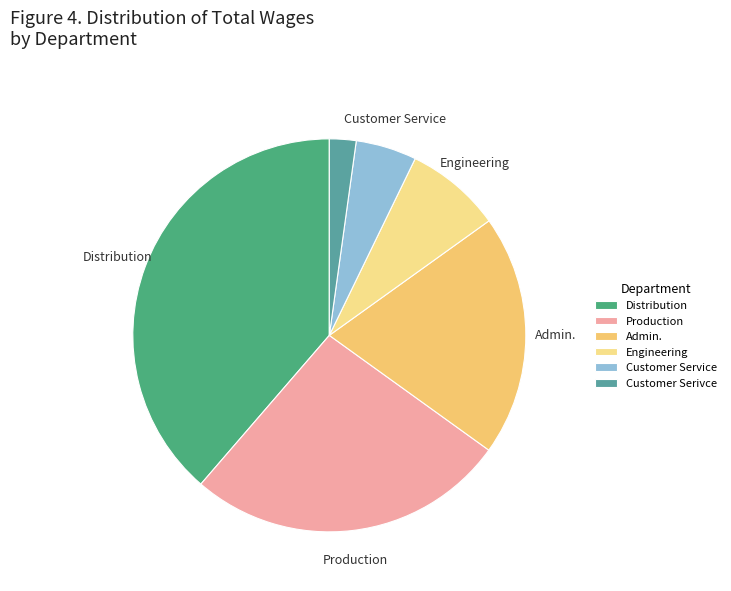

How many segments does this pie chart have?

6